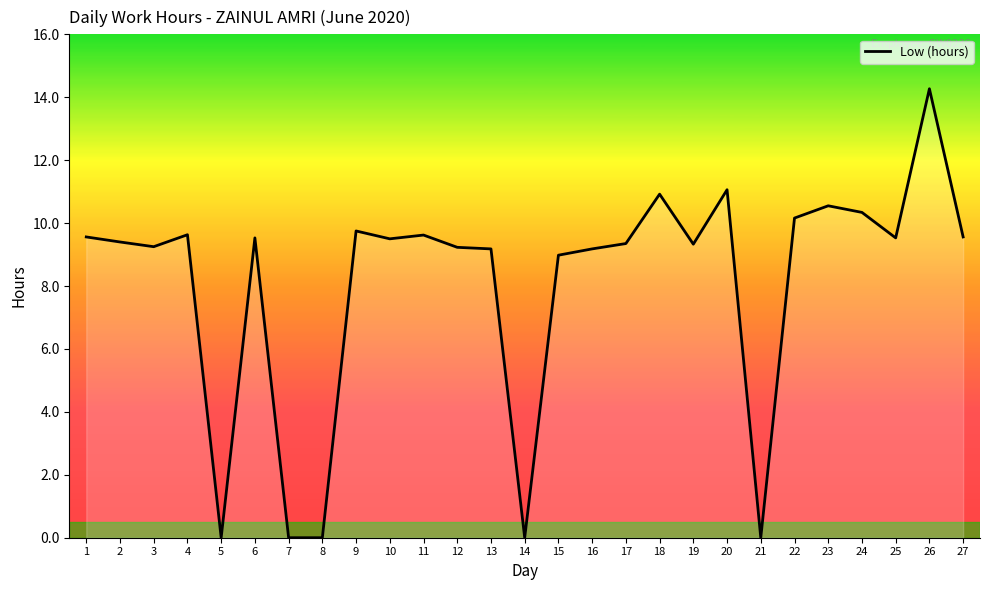

What is the sum of the values at 12 and 6?

18.8